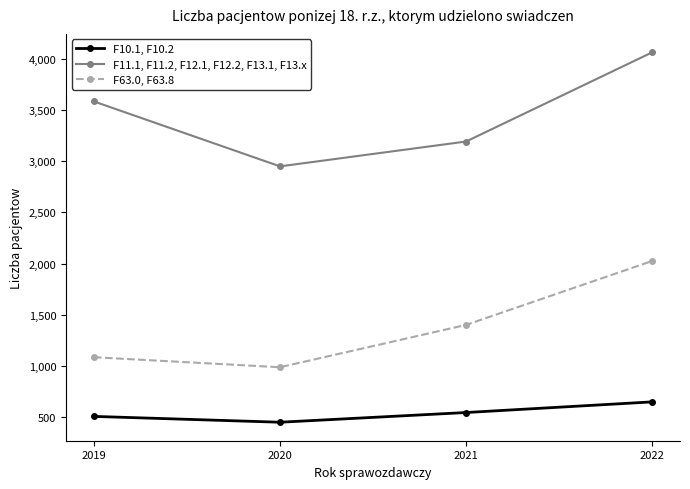

True or false: F10.1, F10.2 has more than 1 interior local peaks.

False